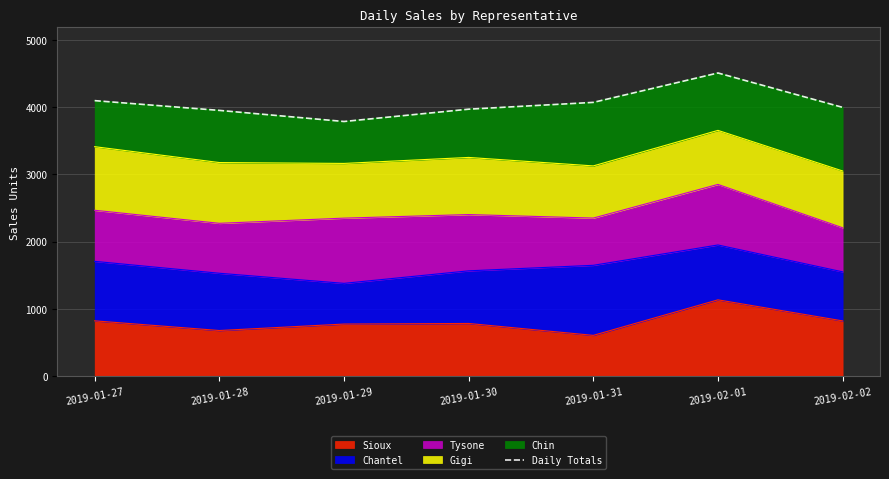

How many values are below 3995?

3